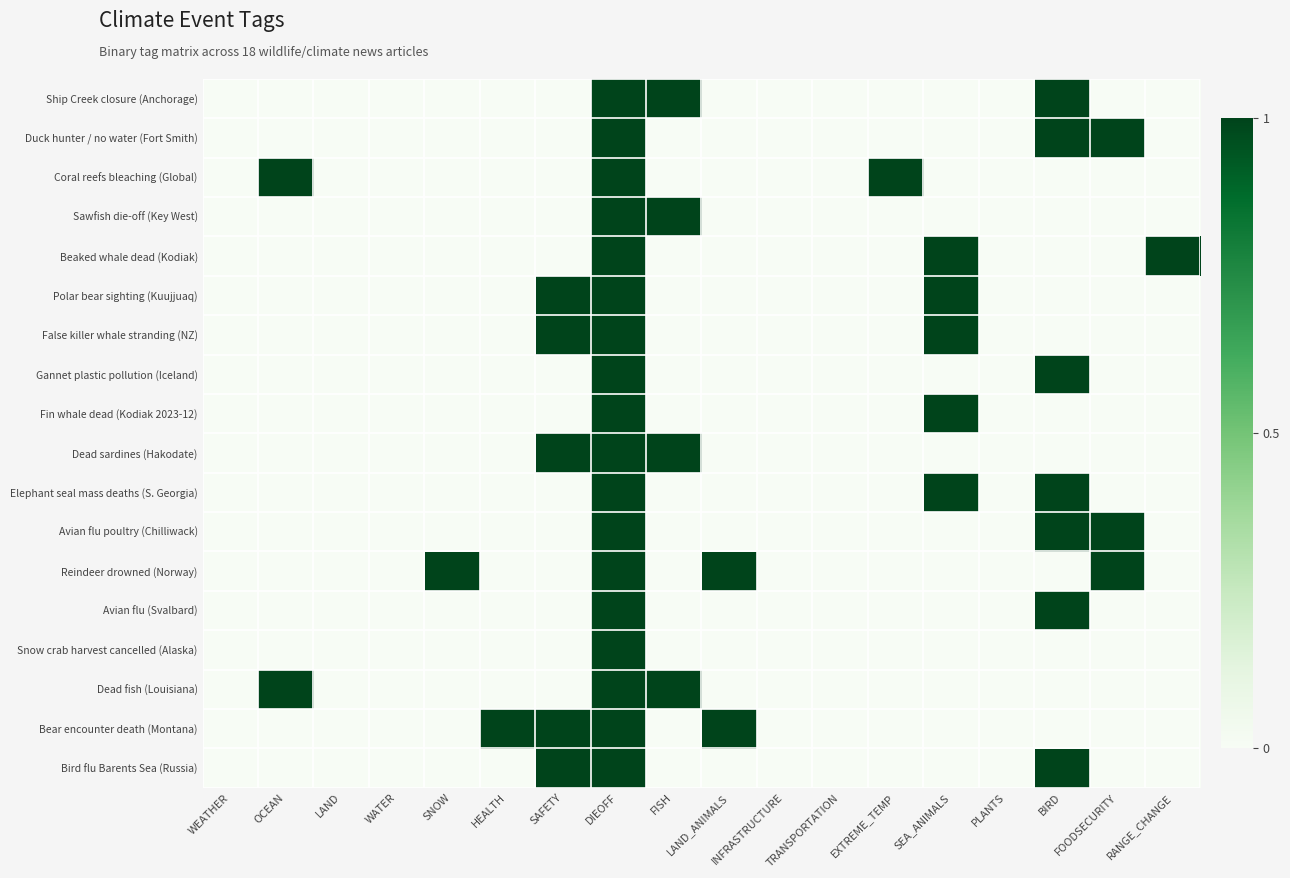

What is the greatest value displayed?

1